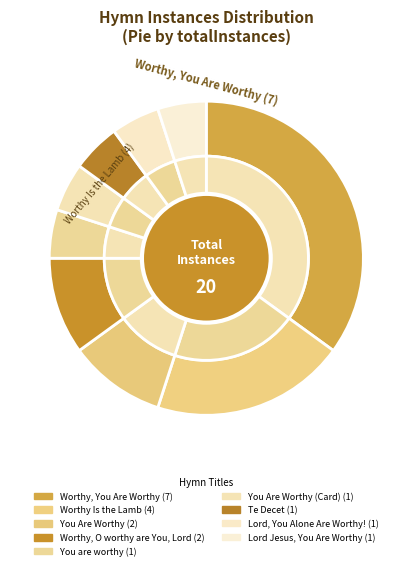

To the nearest percent, what is the difference between the Worthy Is the Lamb and You are worthy slice percentages?

15%